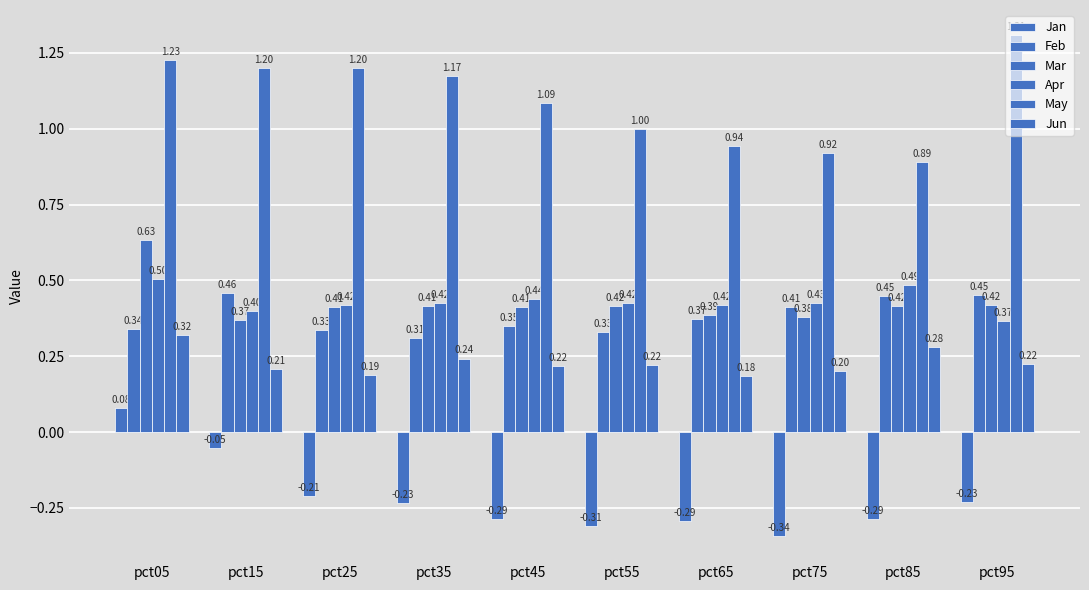

How many groups of bars are there?

10